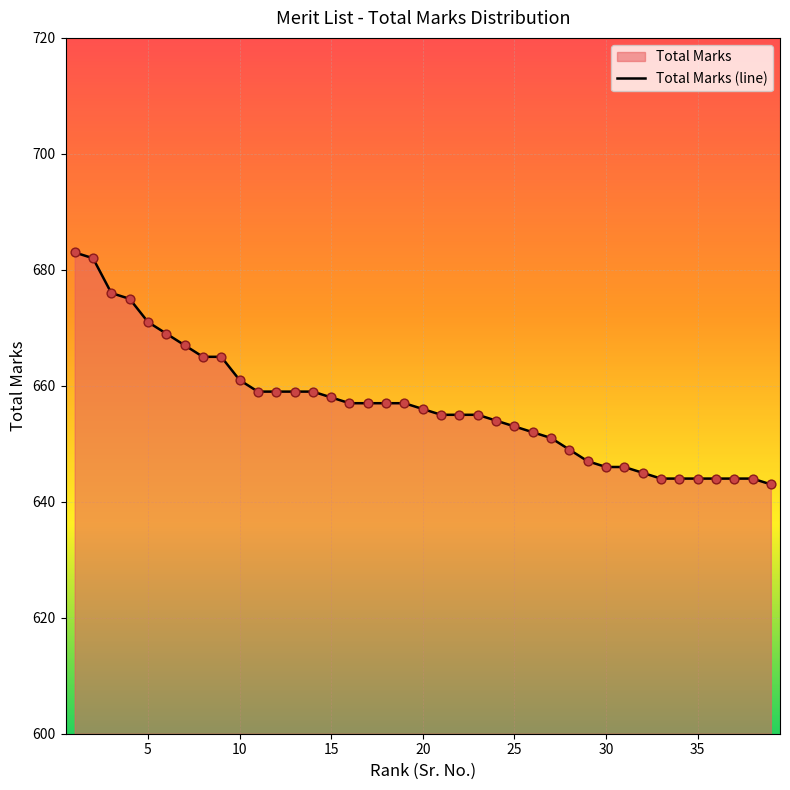

What is the change in value from 5 to 25?

-18